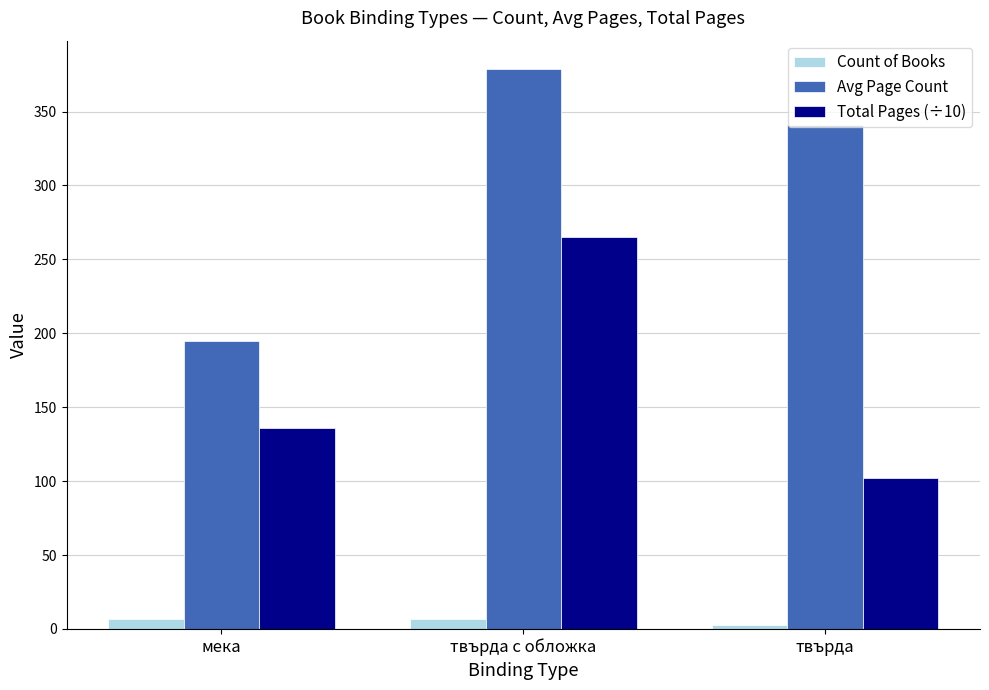

Reading left to right, what are all the values shown in this chart?

Count of Books: 7	7	3
Avg Page Count: 195	379	341
Total Pages (÷10): 136	265	102